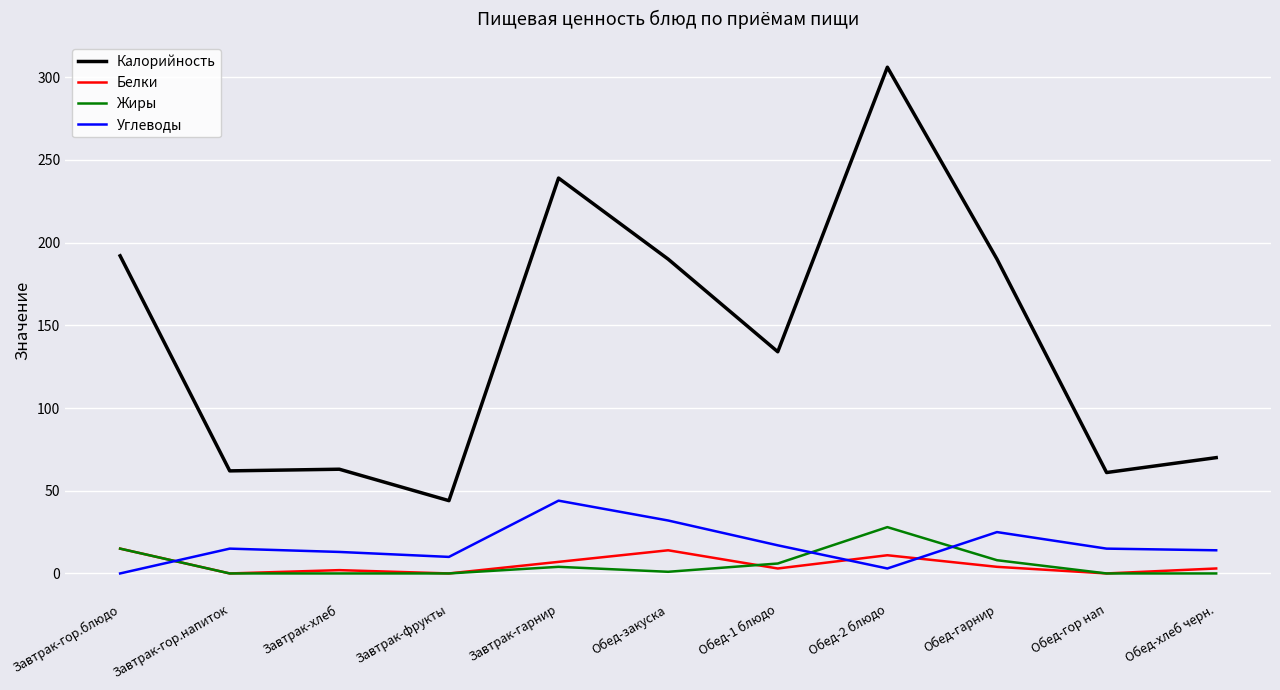

Which series has the widest spread of values?

Калорийность